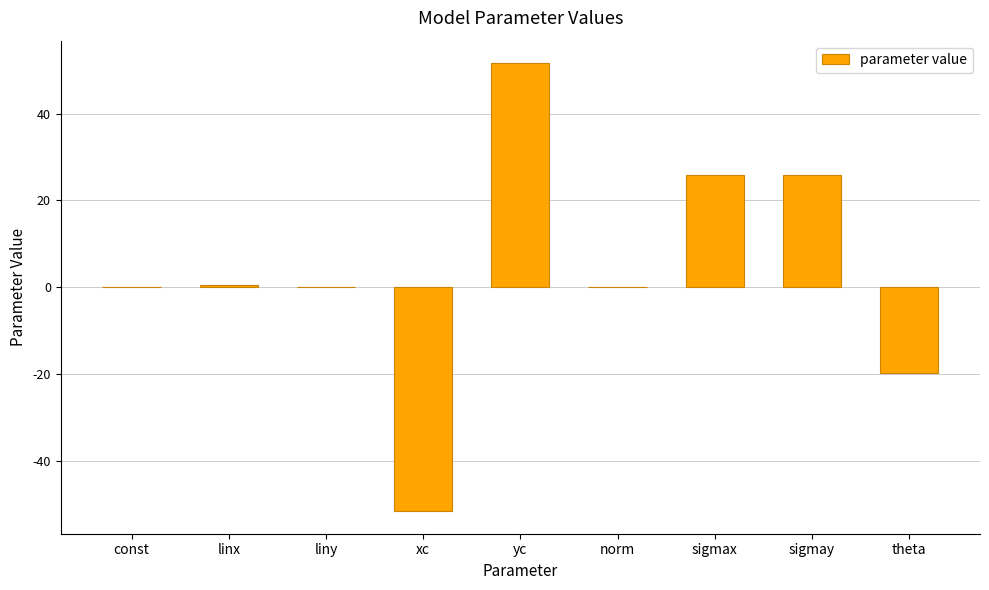

The chart shows a value of 0.0 at norm. True or false?

True